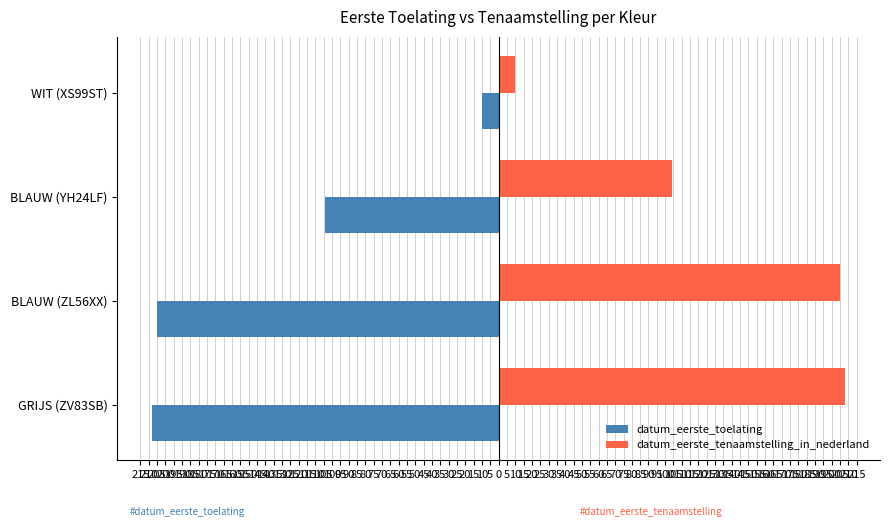

What is the minimum value for datum_eerste_tenaamstelling_in_nederland?

10.1